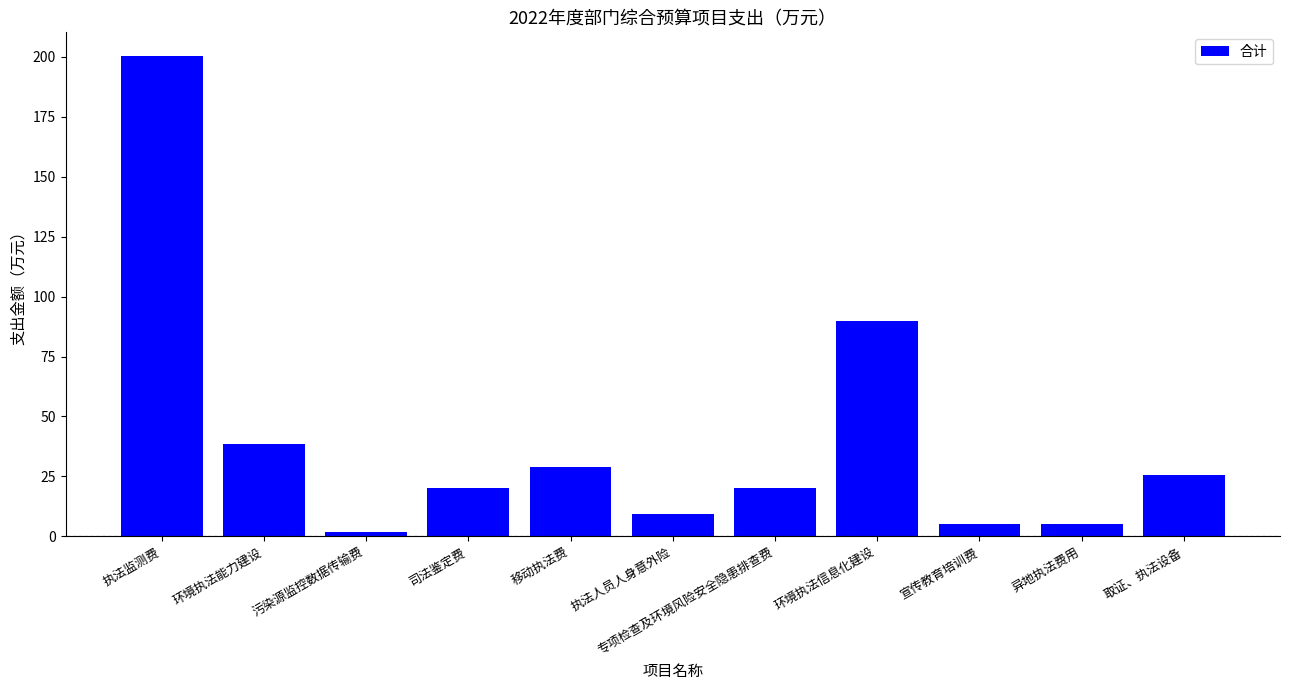

The chart shows a value of 25.8 at 取证、执法设备. True or false?

True